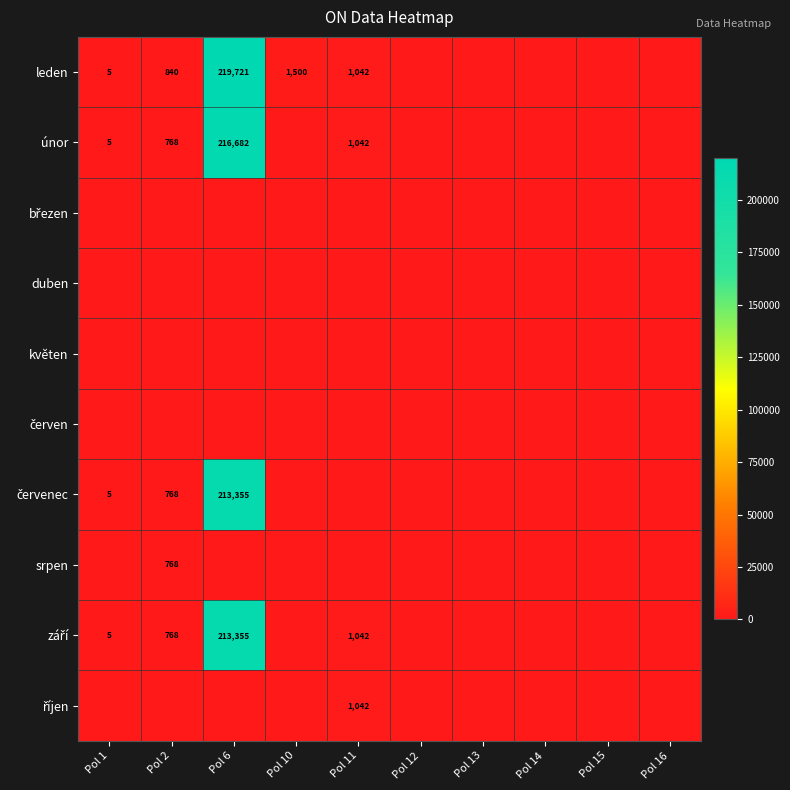

The únor series shows 173 at Pol 2. True or false?

False